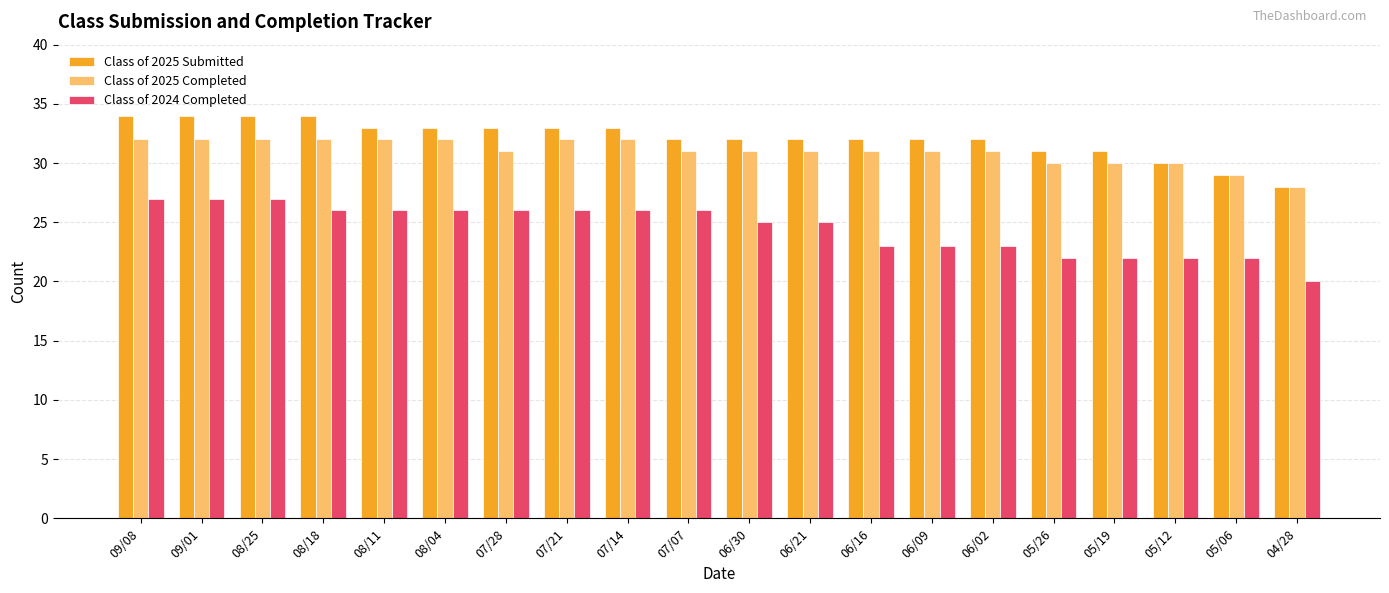

Read the Class of 2024 Completed value at 06/16.

23